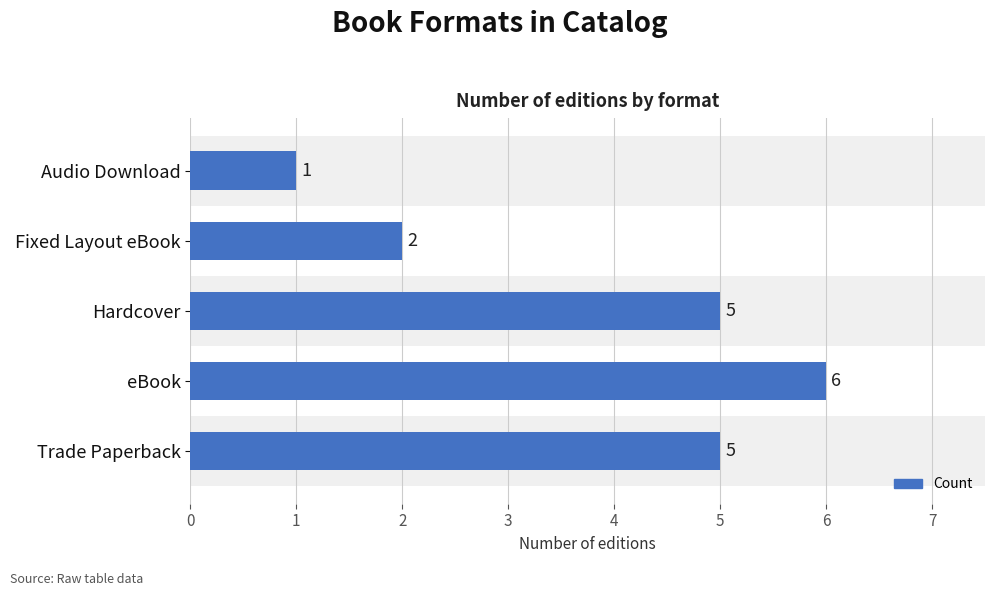

Which label corresponds to the largest value in the chart?

eBook